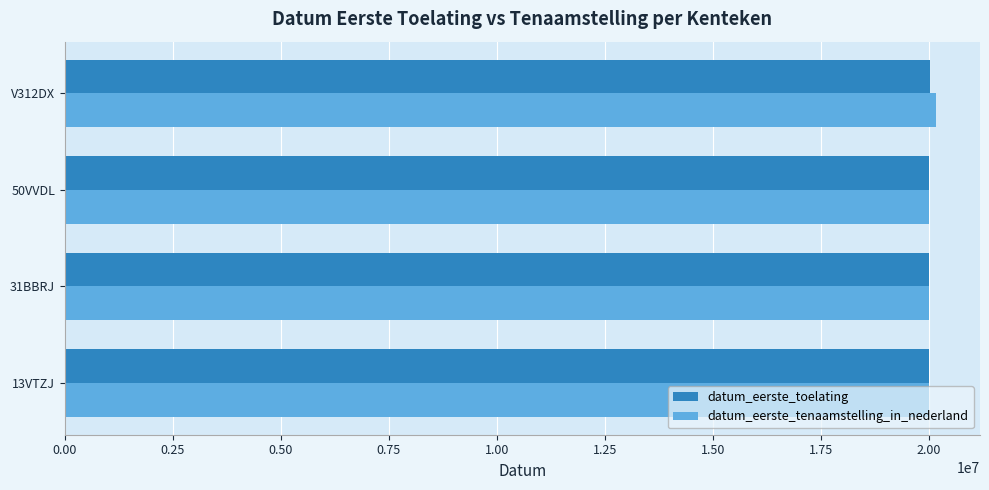

What is the sum of the datum_eerste_tenaamstelling_in_nederland values at 50VVDL and V312DX?

40191311